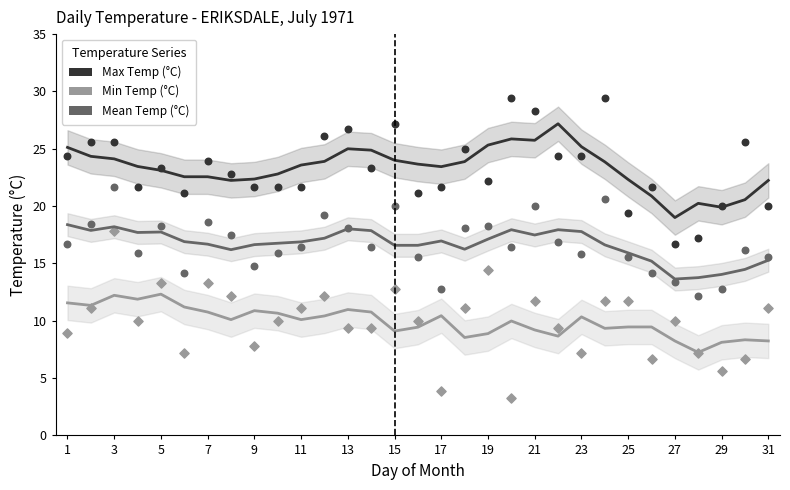

Which series reaches the maximum Y coordinate?

Max Temp (°C)